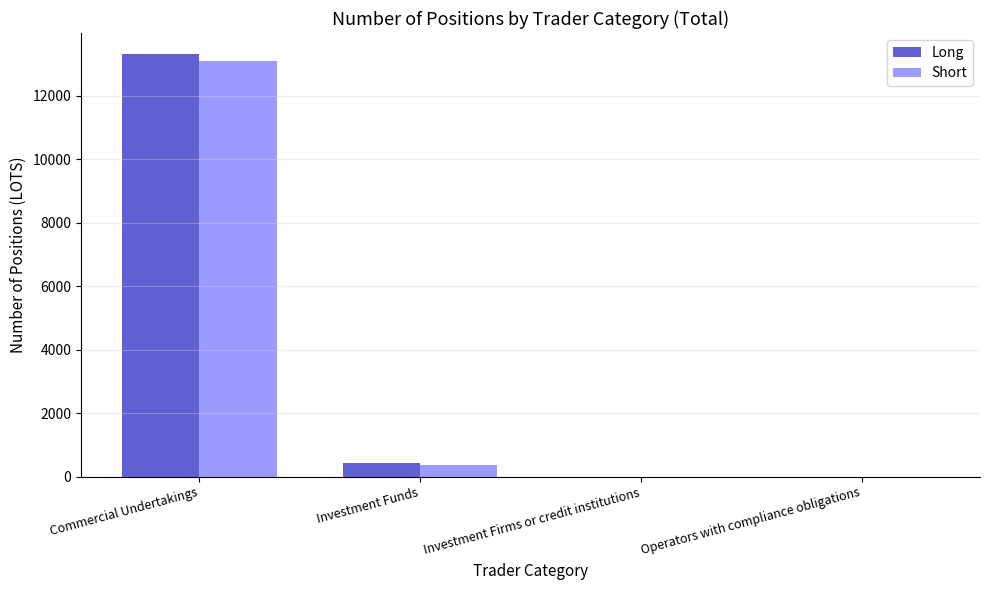

The Short series shows 0.0 at Operators with compliance obligations. True or false?

True